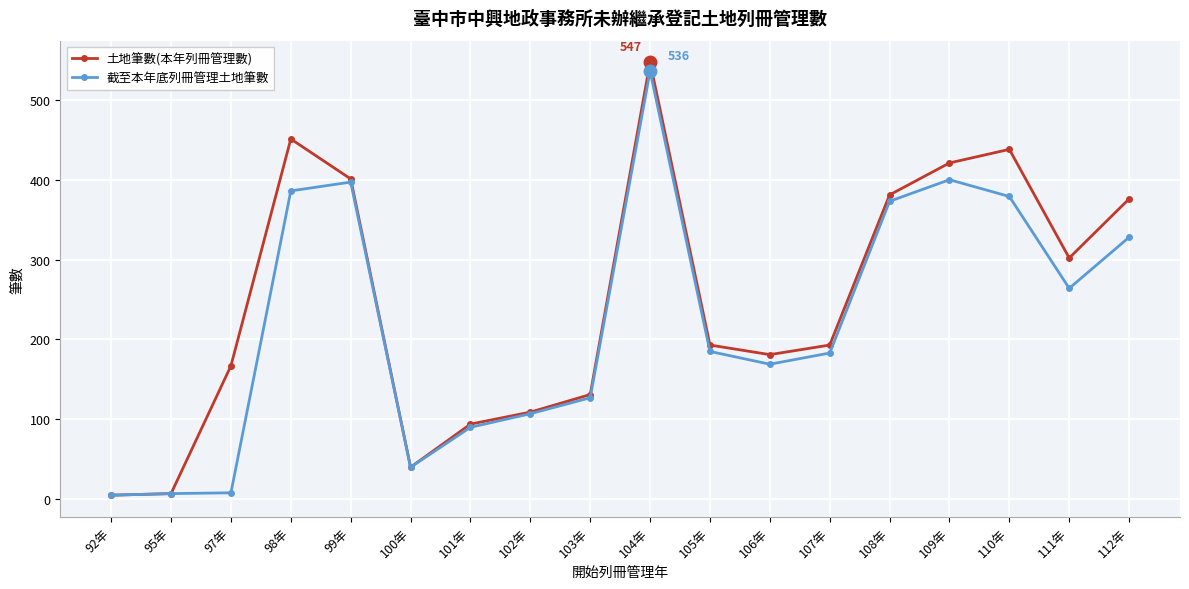

What is the sum of all 土地筆數(本年列冊管理數) values?

4437